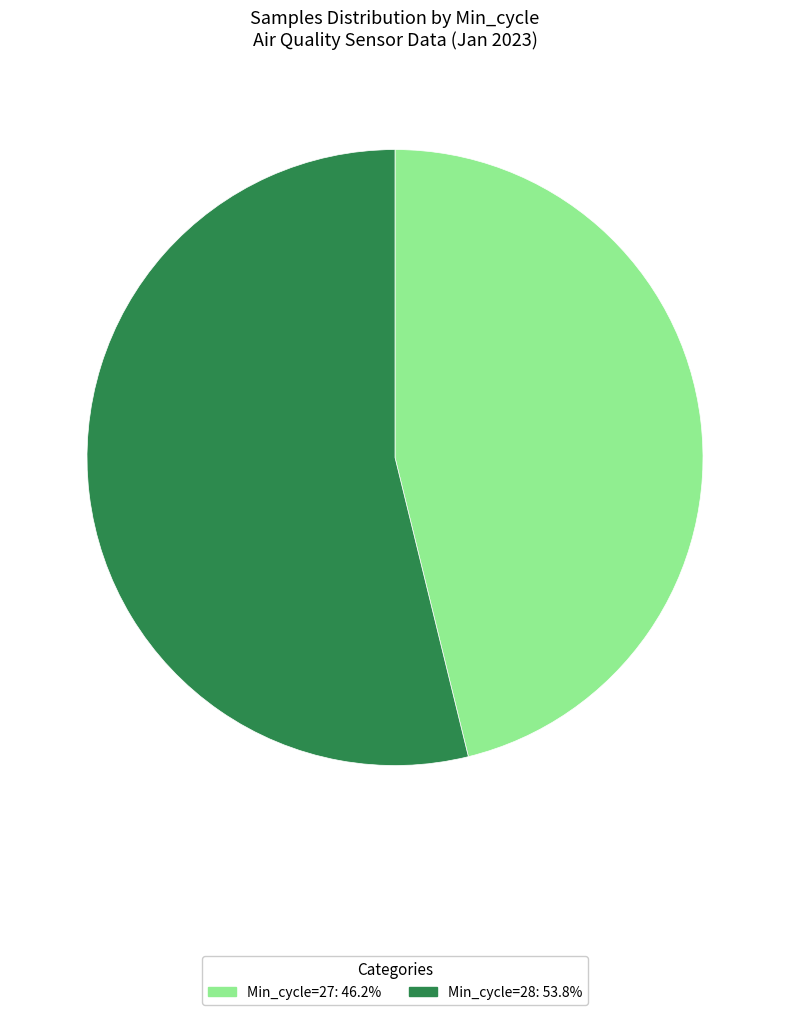

How many slices are in this pie chart?

2